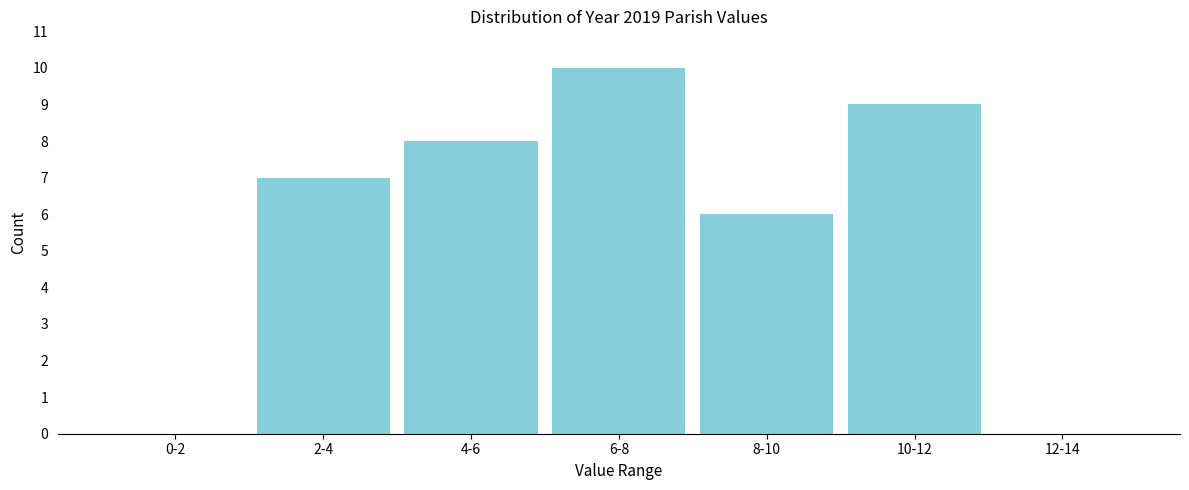

Reading left to right, list all the values displayed in this chart.

0-2=0	2-4=7	4-6=8	6-8=10	8-10=6	10-12=9	12-14=0